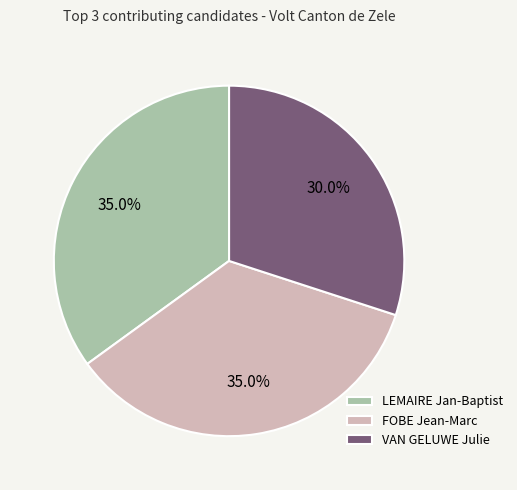

To the nearest percent, what percentage of the pie is VAN GELUWE Julie?

30%